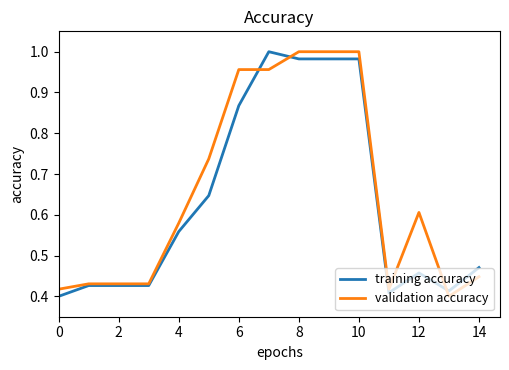

What is the value of the validation accuracy point at the 6th from the left?

0.7